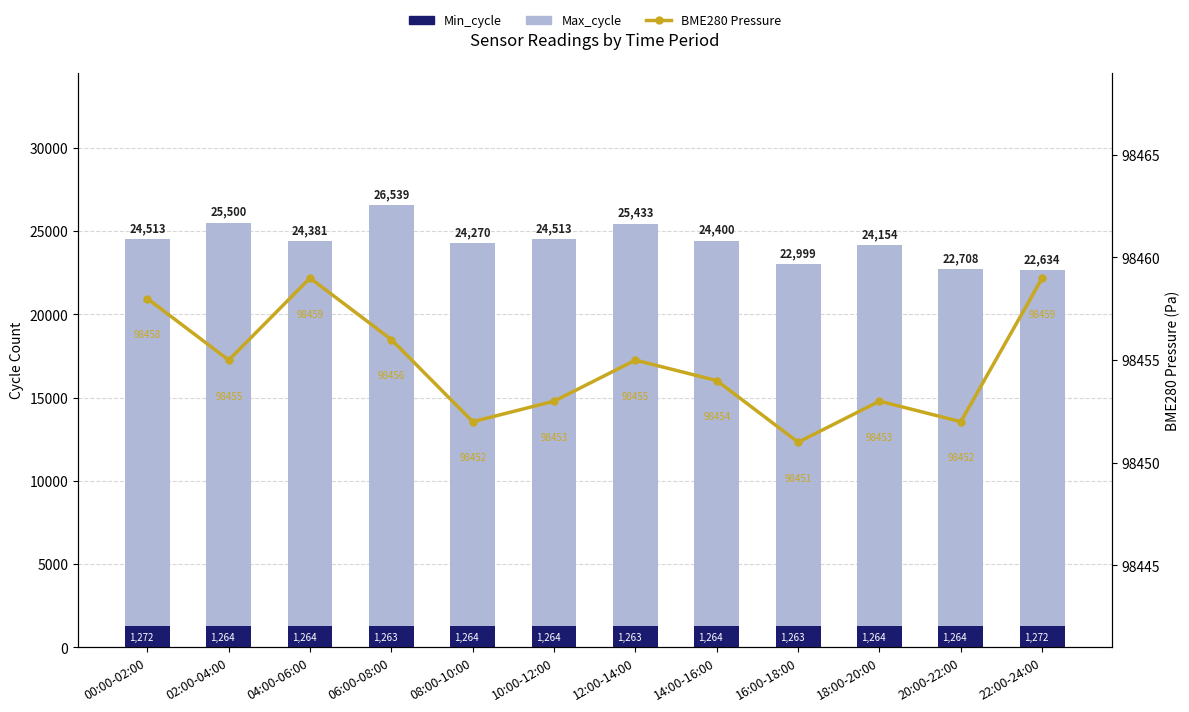

Rank the series by their maximum value, from lowest to highest.

Min_cycle, Max_cycle, BME280 Pressure